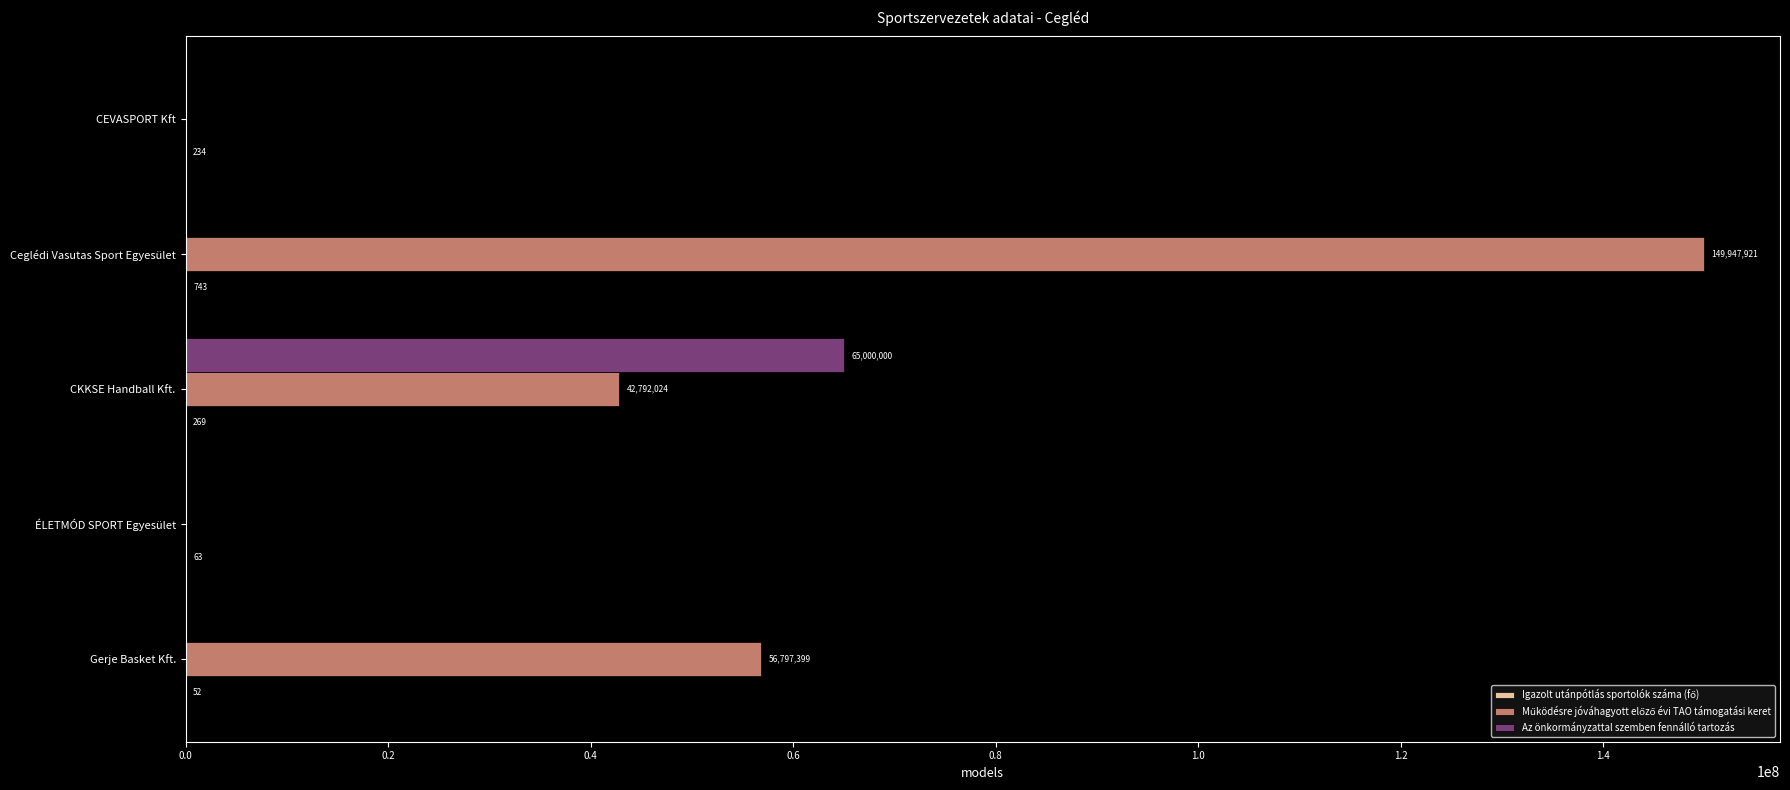

The value of Az önkormányzattal szemben fennálló tartozás at CKKSE Handball Kft. is 31528471. True or false?

False